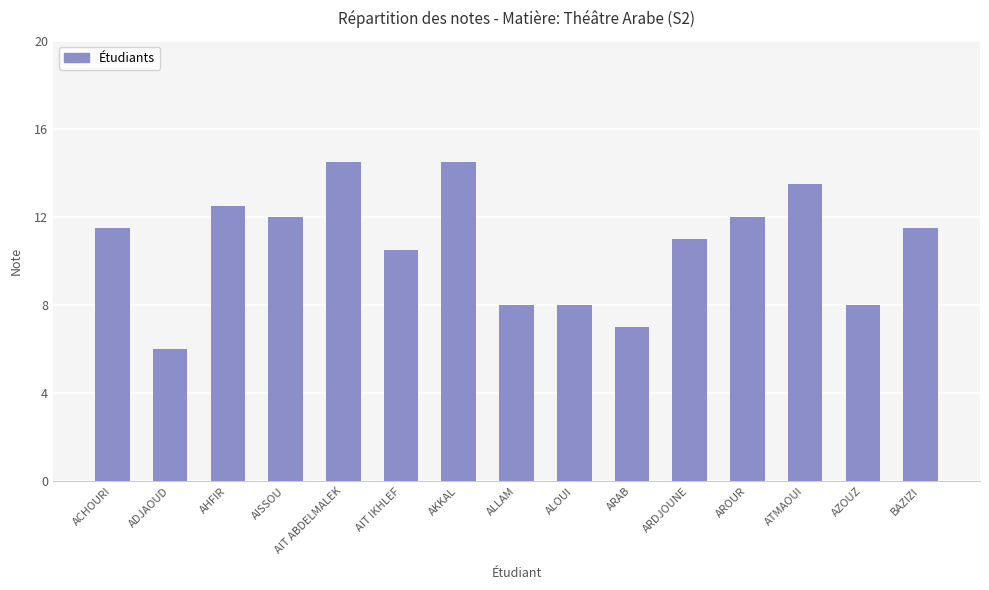

Which label corresponds to the smallest value in the chart?

ADJAOUD